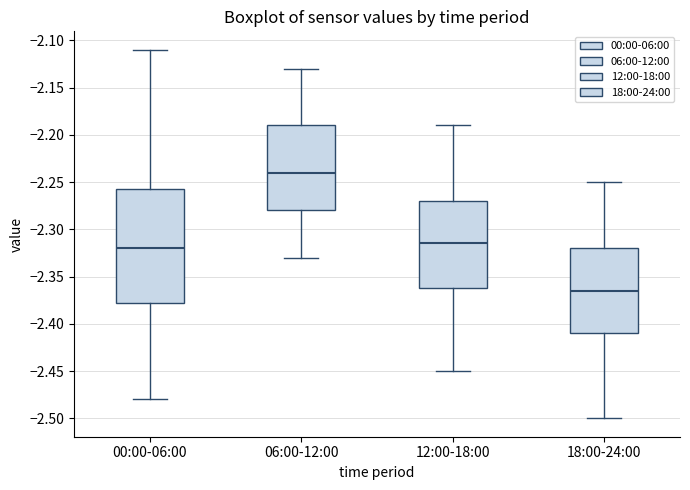

Reading left to right, transcribe this box plot: for each box, give where its median line is, the range the box spans, and where its two whiskers end, as read against the y-axis. The values are not printed on the chart, so give them approximately, as read against the axis.

00:00-06:00: median -2.320, box -2.375 to -2.255, whiskers -2.480 to -2.110
06:00-12:00: median -2.240, box -2.280 to -2.190, whiskers -2.330 to -2.130
12:00-18:00: median -2.315, box -2.360 to -2.270, whiskers -2.450 to -2.190
18:00-24:00: median -2.365, box -2.410 to -2.320, whiskers -2.500 to -2.250